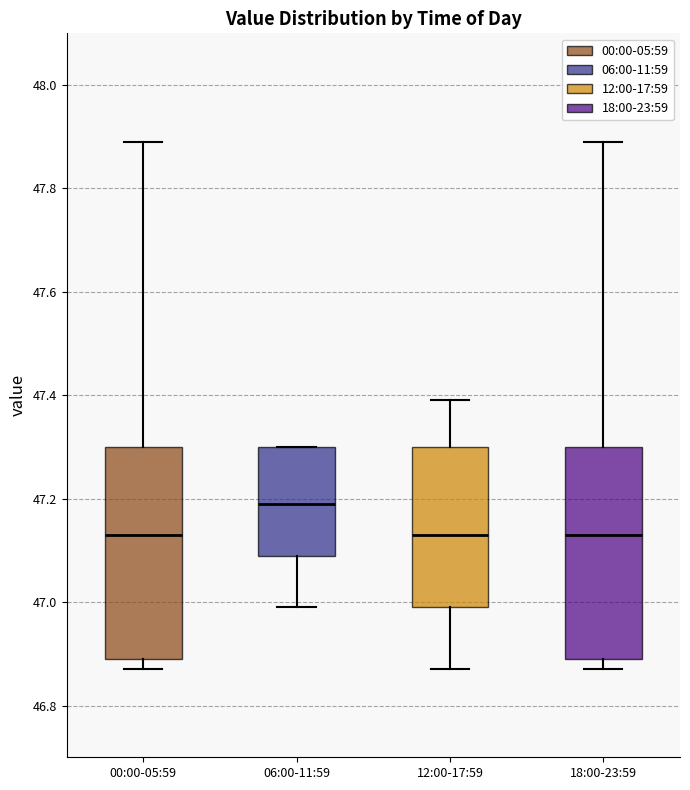

Reading left to right, read every box against the y-axis: the position of its median line, the range the box covers, and the ends of its whiskers. The values are not printed on the chart, so give them approximately, as read against the axis.

00:00-05:59: median 47.14, box 46.90 to 47.30, whiskers 46.88 to 47.90
06:00-11:59: median 47.20, box 47.10 to 47.30, whiskers 47.00 to 47.30
12:00-17:59: median 47.14, box 47.00 to 47.30, whiskers 46.88 to 47.40
18:00-23:59: median 47.14, box 46.90 to 47.30, whiskers 46.88 to 47.90